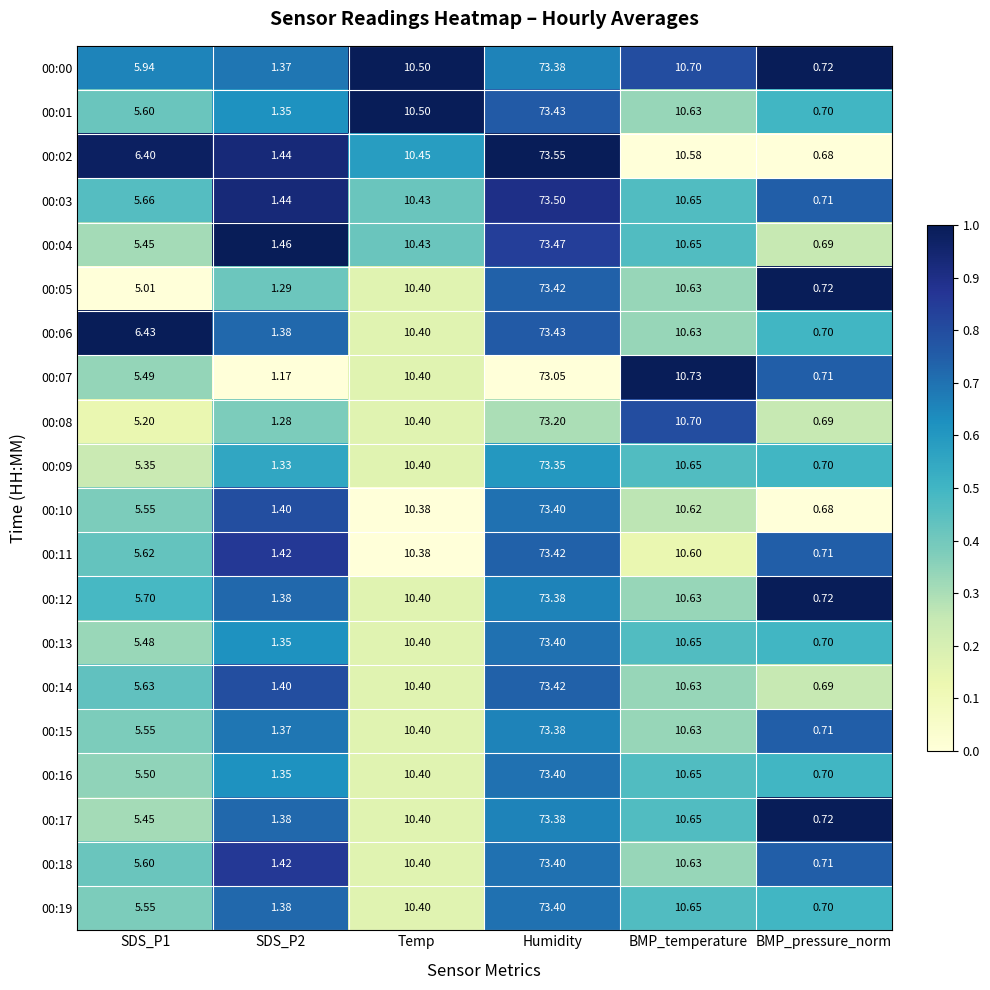

Is the value of 00:19 at SDS_P2 greater than the value of 00:14 at SDS_P2?

No